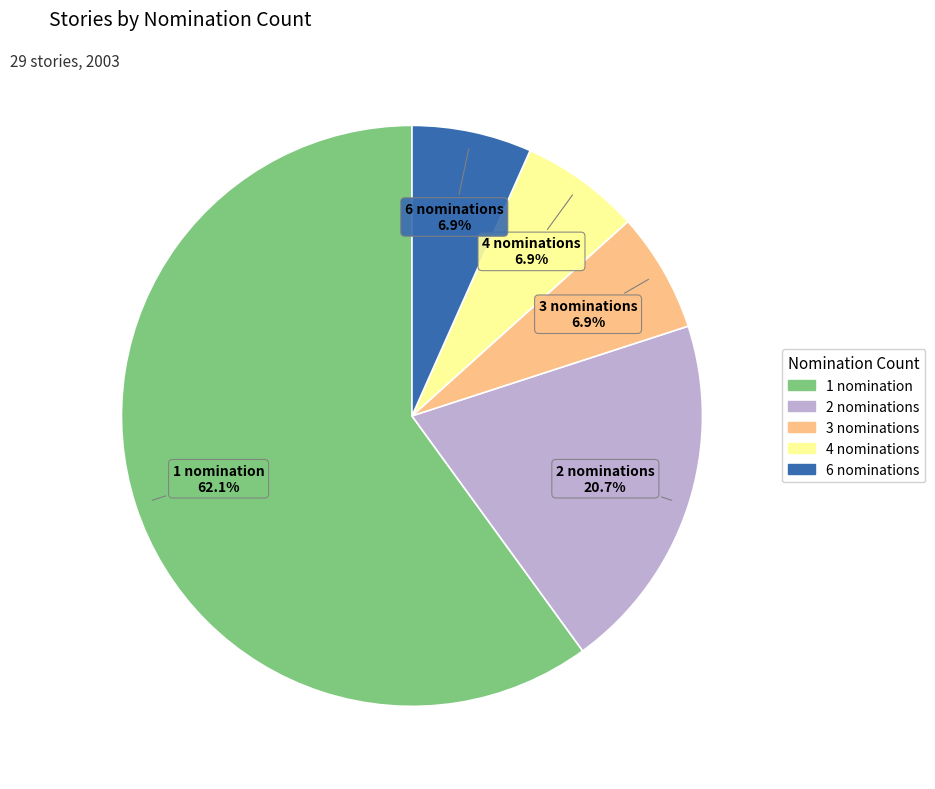

Which category has the smallest portion of the pie?

count_3